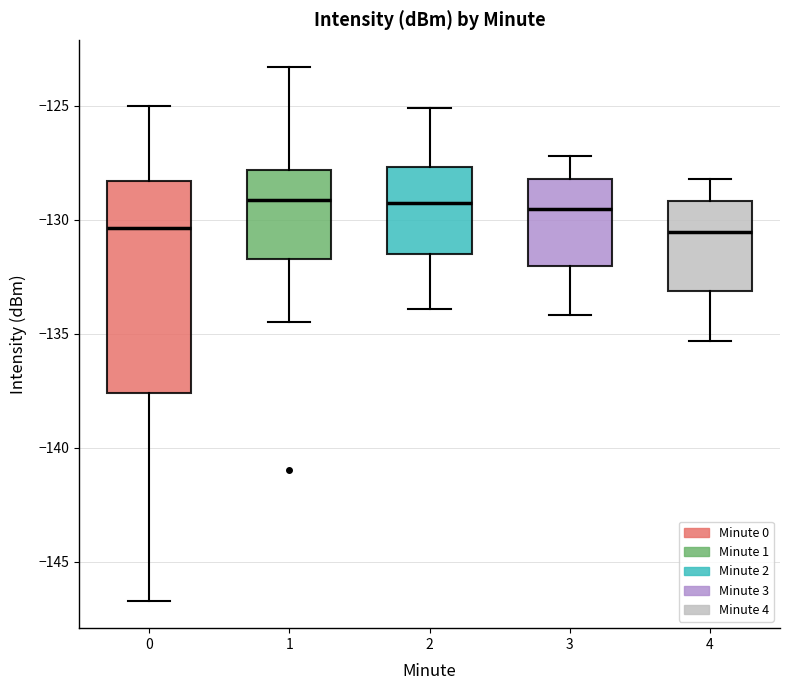

Which box is the tallest, from its lower edge to its upper edge?

0